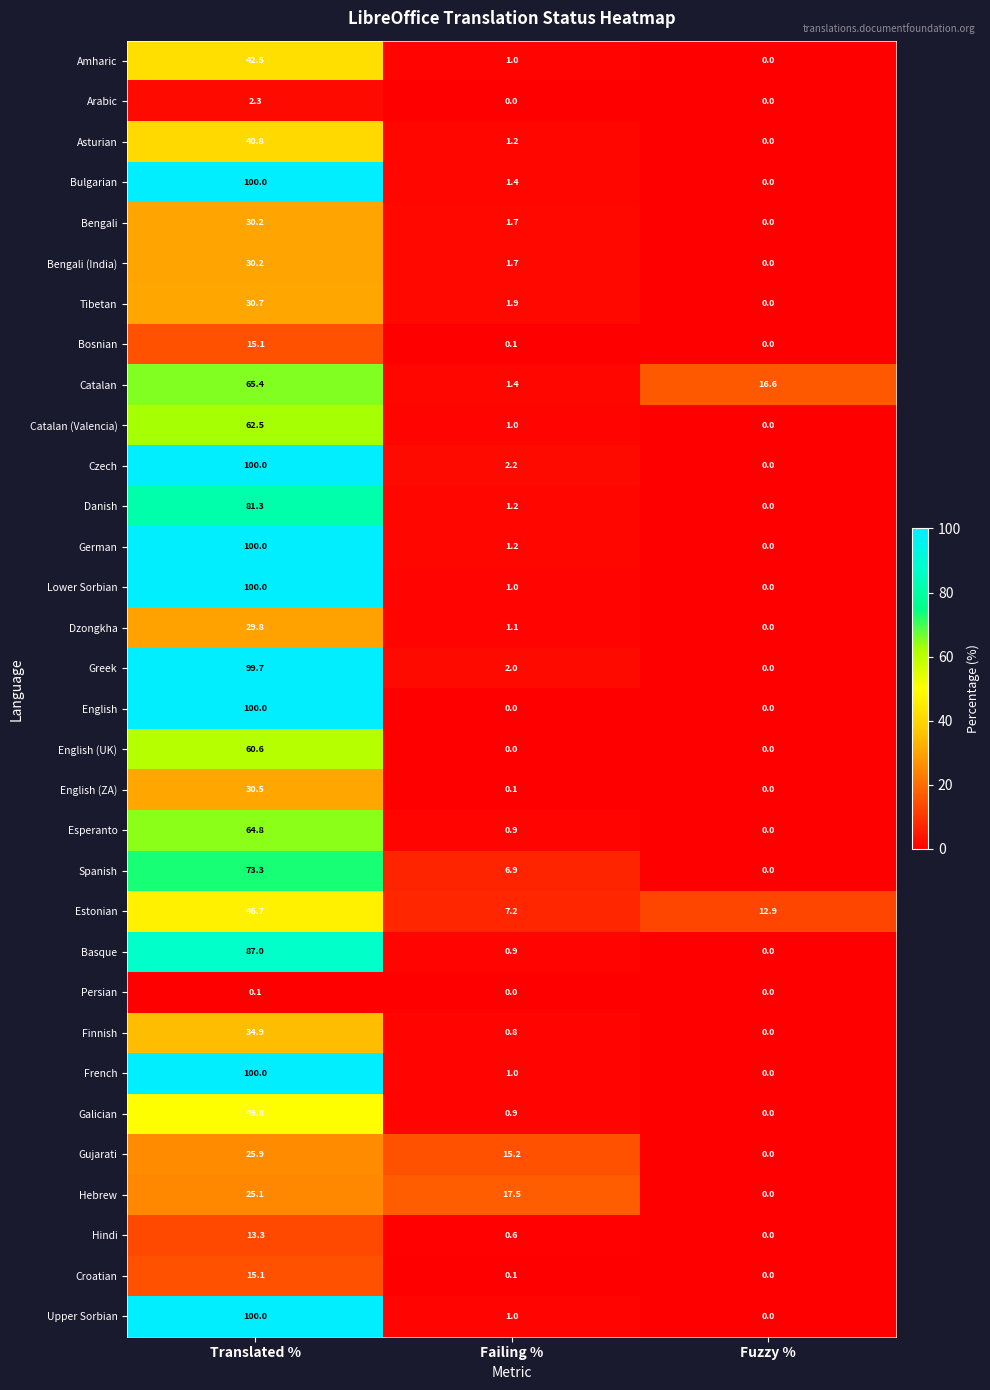

What is the approximate value of Hindi at Translated %?

13.3